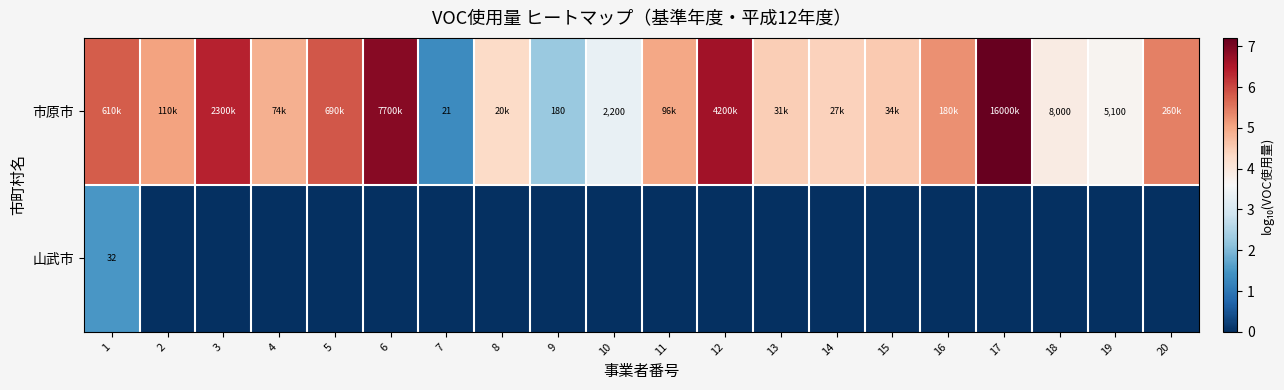

The 山武市 series shows 0.0 at 18. True or false?

True